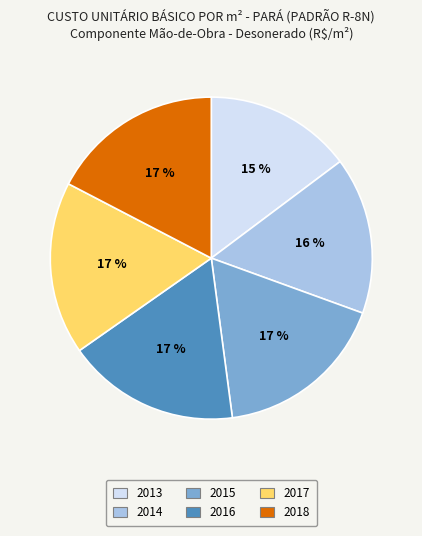

Does 2014 account for over 50% of the chart?

No